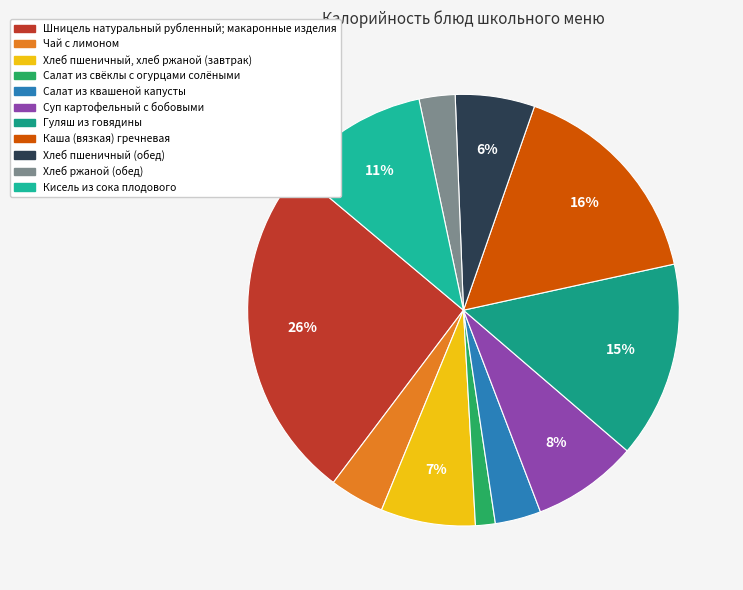

Does Хлеб пшеничный, хлеб ржаной (завтрак) account for over 50% of the chart?

No